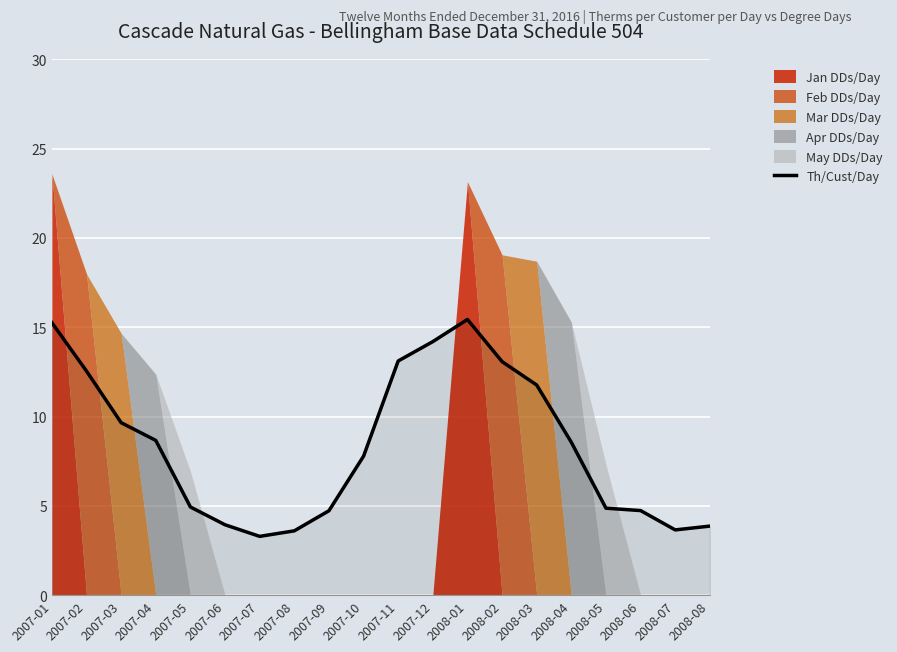

What is the label of the 10th point from the left?

2007-10